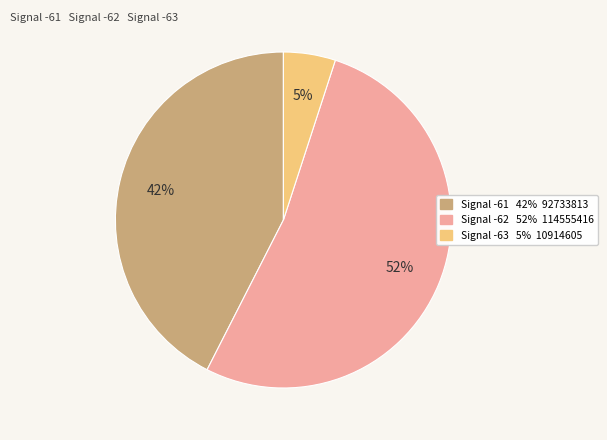

To the nearest percent, what is the average slice percentage?

33%